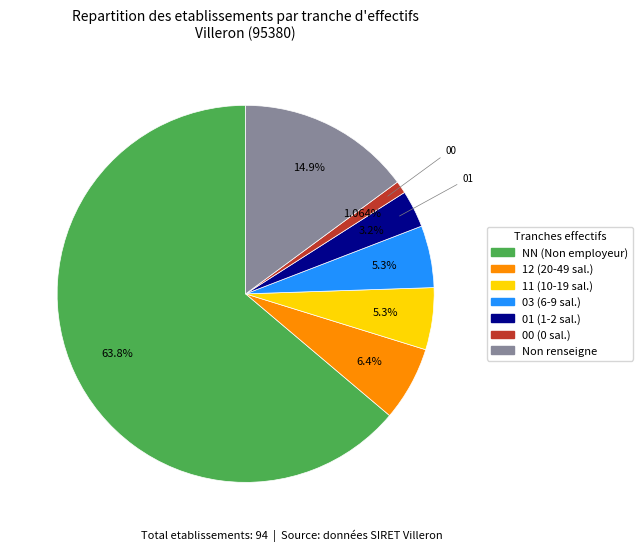

Is there a majority slice in this chart?

Yes